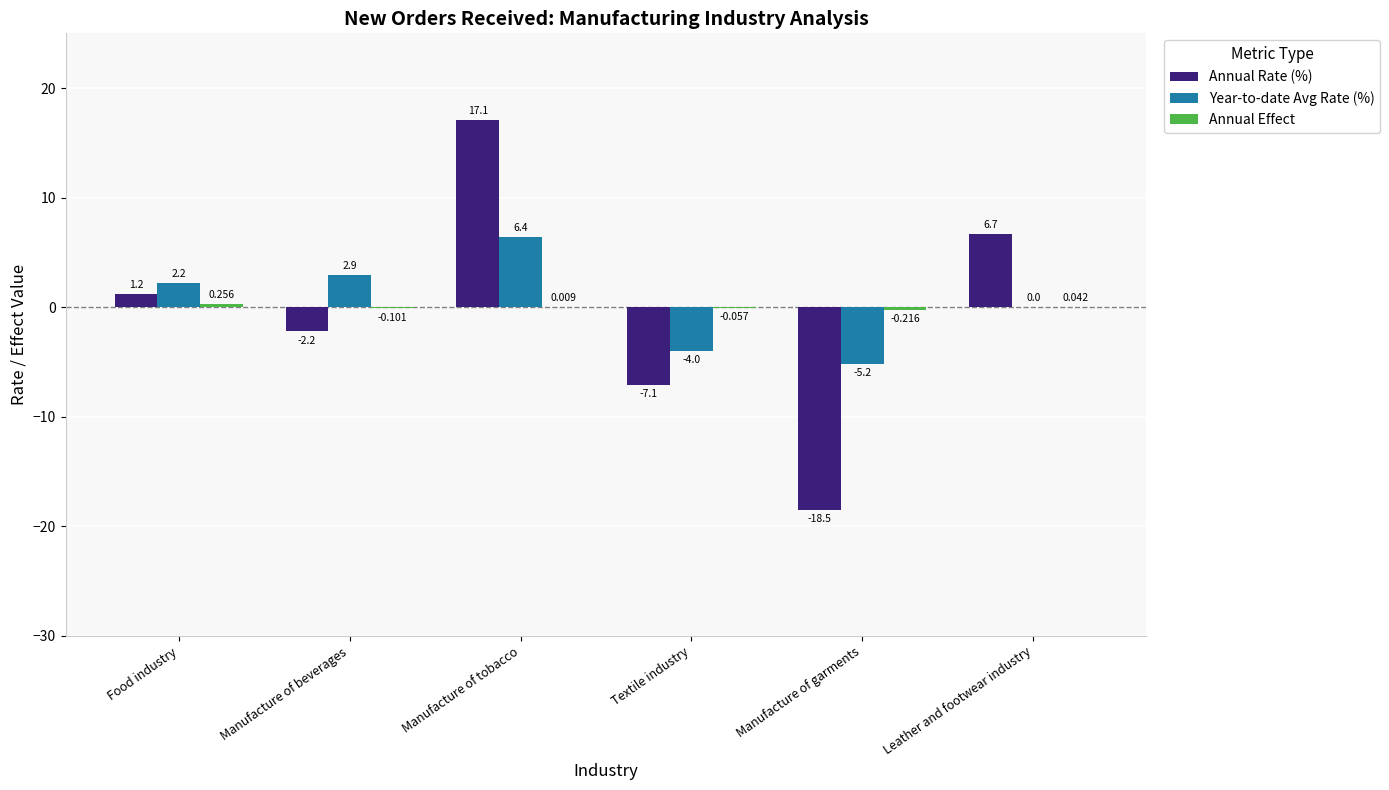

Which series has the largest total across all categories?

Year-to-date Avg Rate (%)